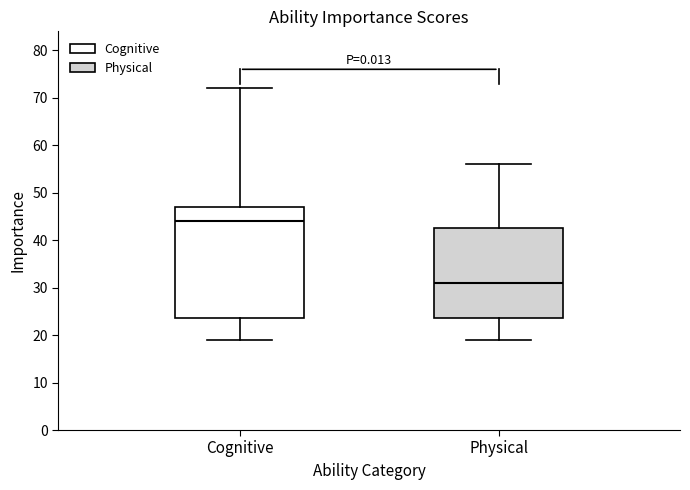

Which box's median line is the highest?

Cognitive